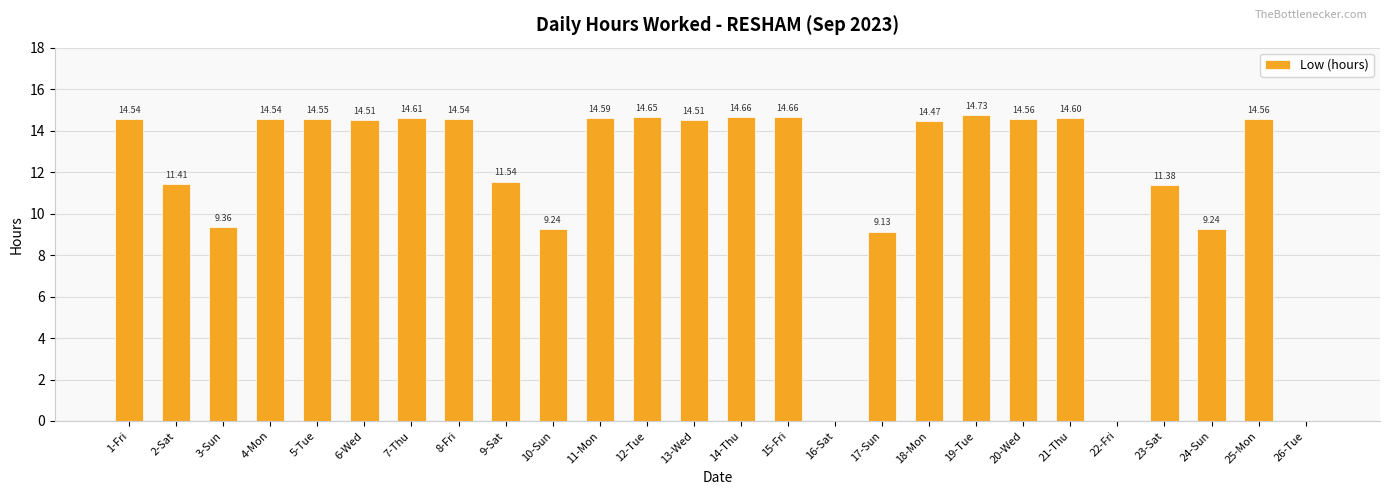

The chart shows a value of 0.0 at 26-Tue. True or false?

True